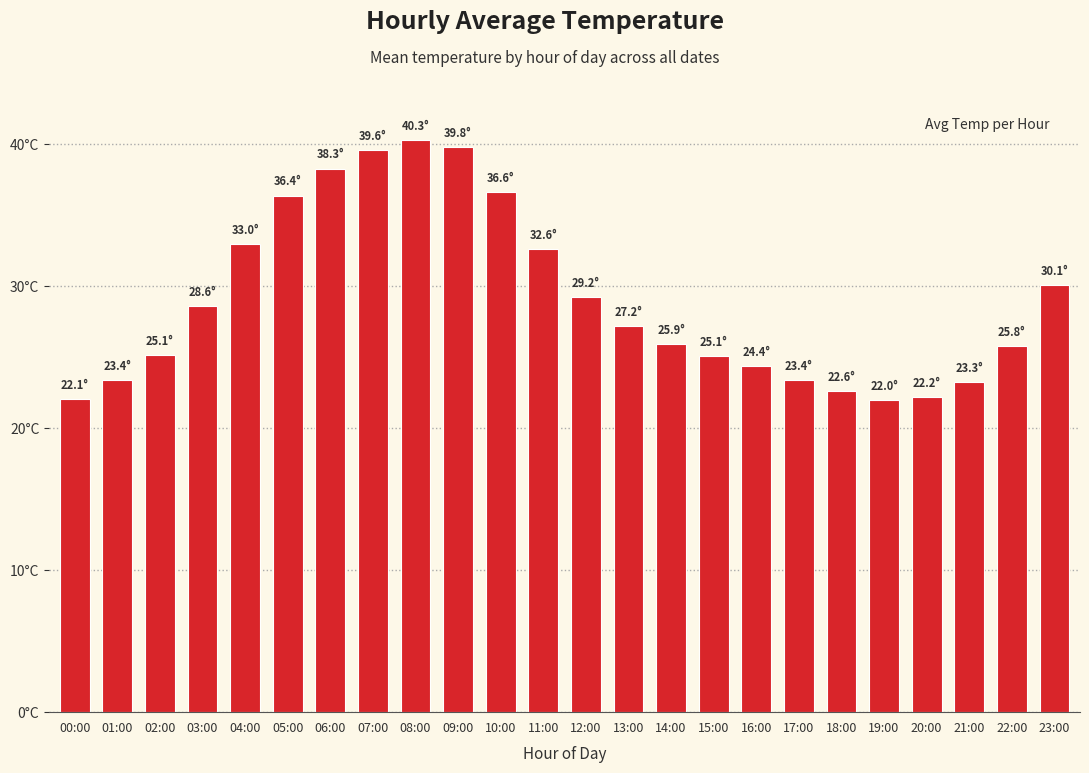

What is the difference between the second highest and second lowest values?

17.7